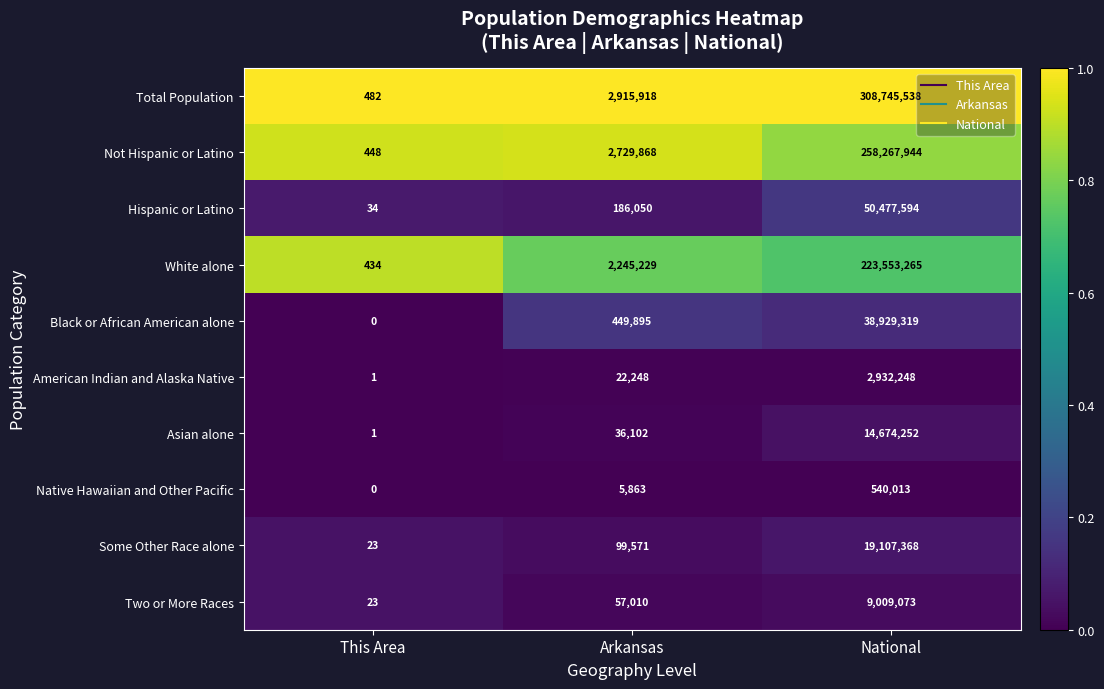

Which series changed the most between Arkansas and National?

Total Population